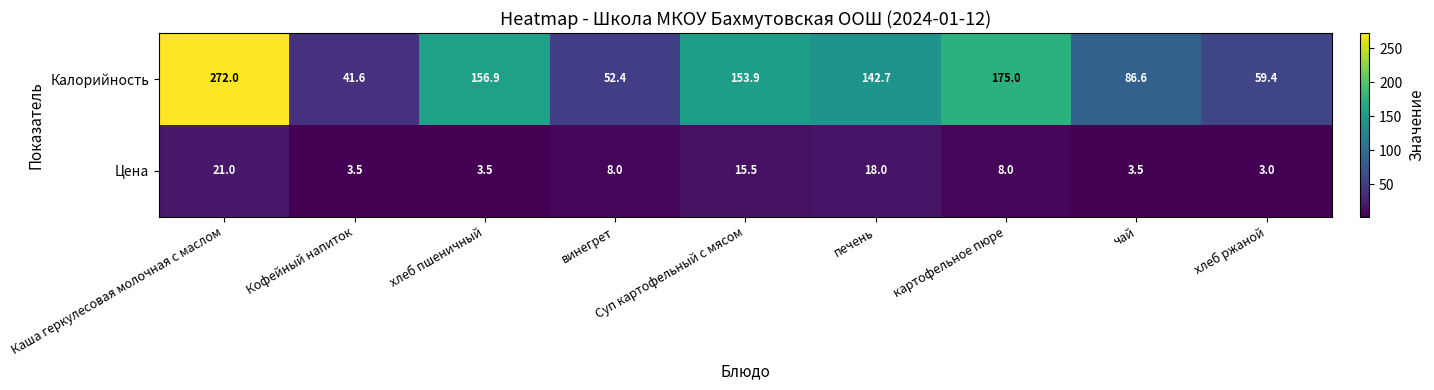

What is the sum of all Цена values?

84.0